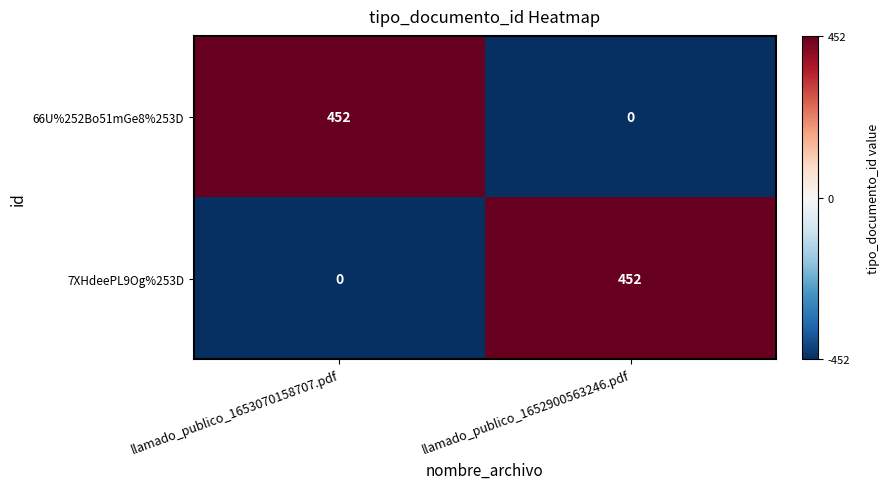

The 7XHdeePL9Og%253D series shows -156 at llamado_publico_1653070158707.pdf. True or false?

False